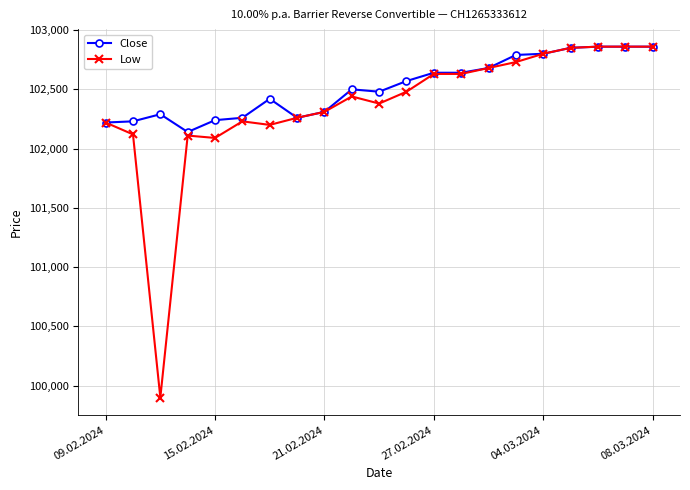

Which series has the largest range (max minus min)?

Low